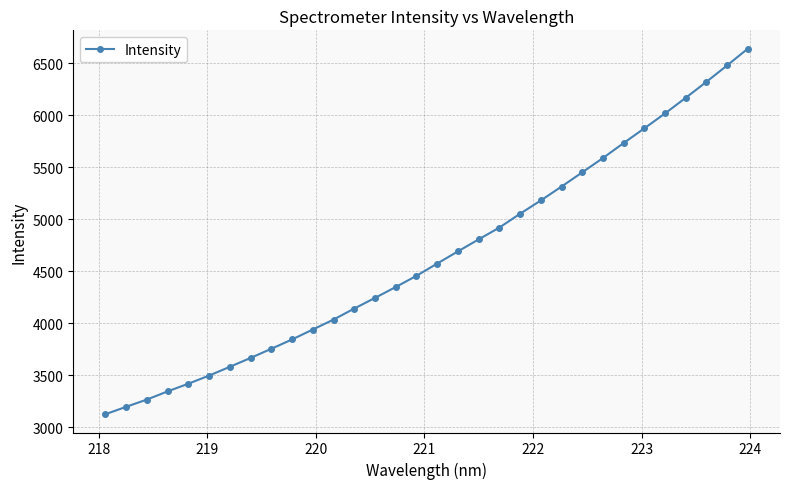

What is the value of the 23rd point from the left?

5313.7